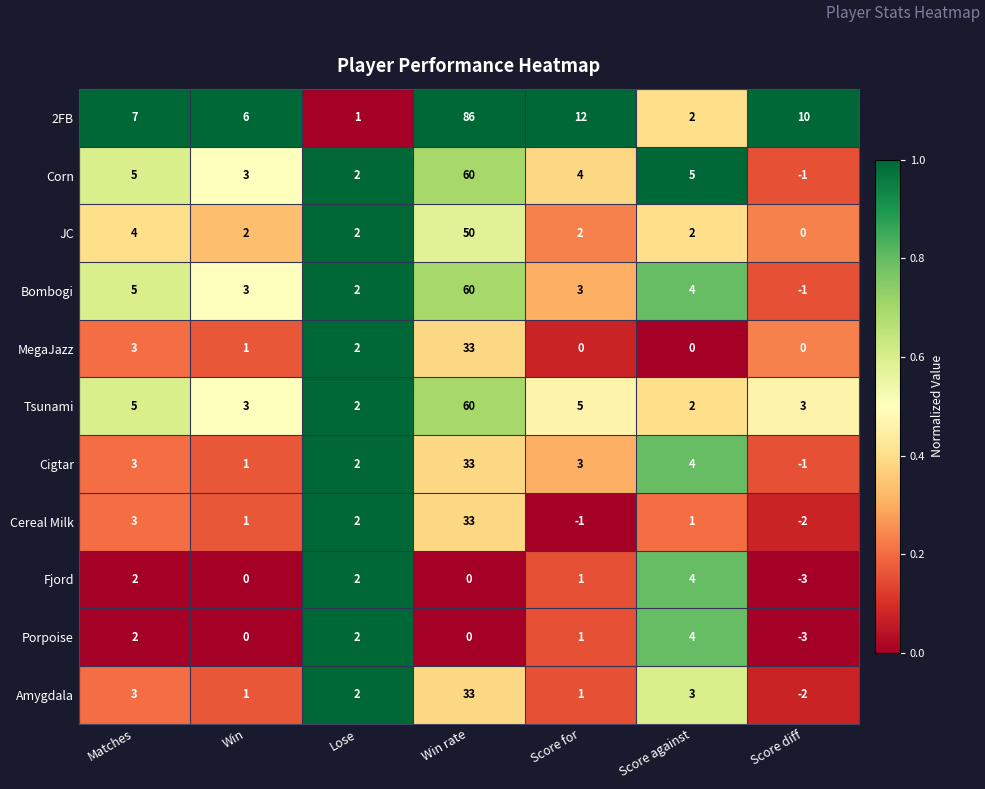

Which series changed the most between Score for and Score against?

2FB